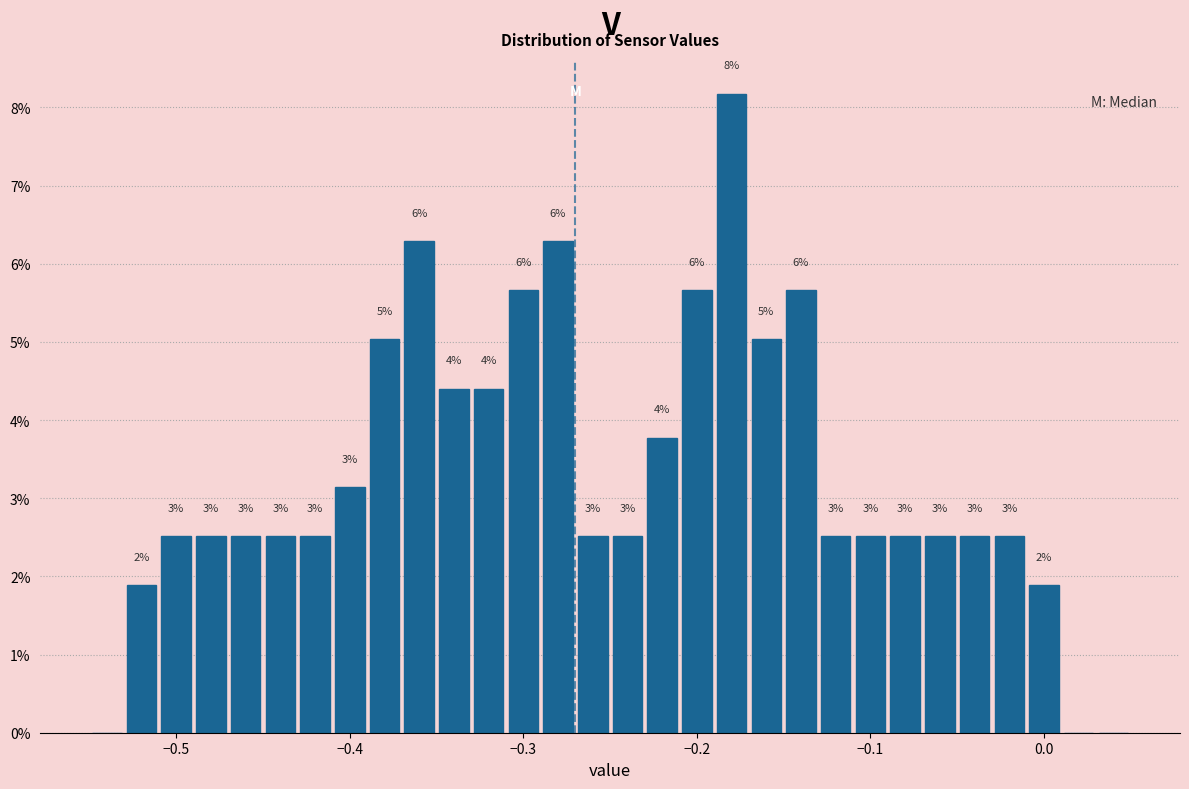

Around what value on the x-axis is the tallest bar? Give the approximate position of its centre, as read against the axis.

-0.18